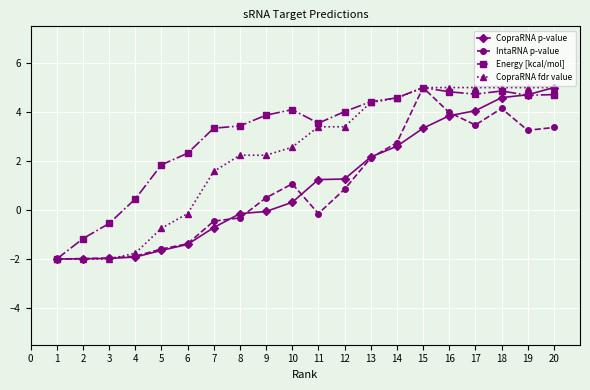

What is the value of the Energy [kcal/mol] point at the 17th from the left?

4.7